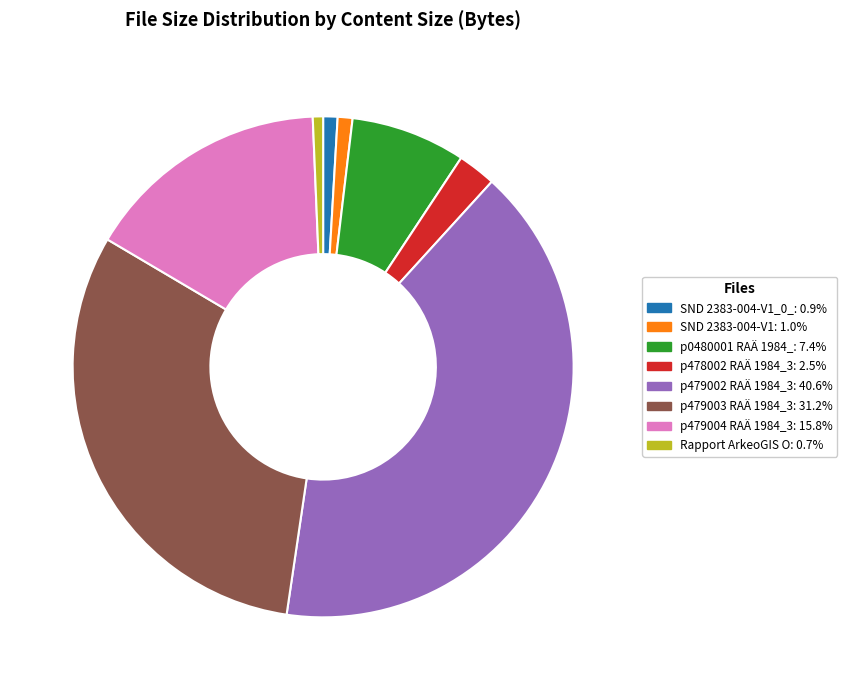

Is there any slice that represents more than half of the pie?

No